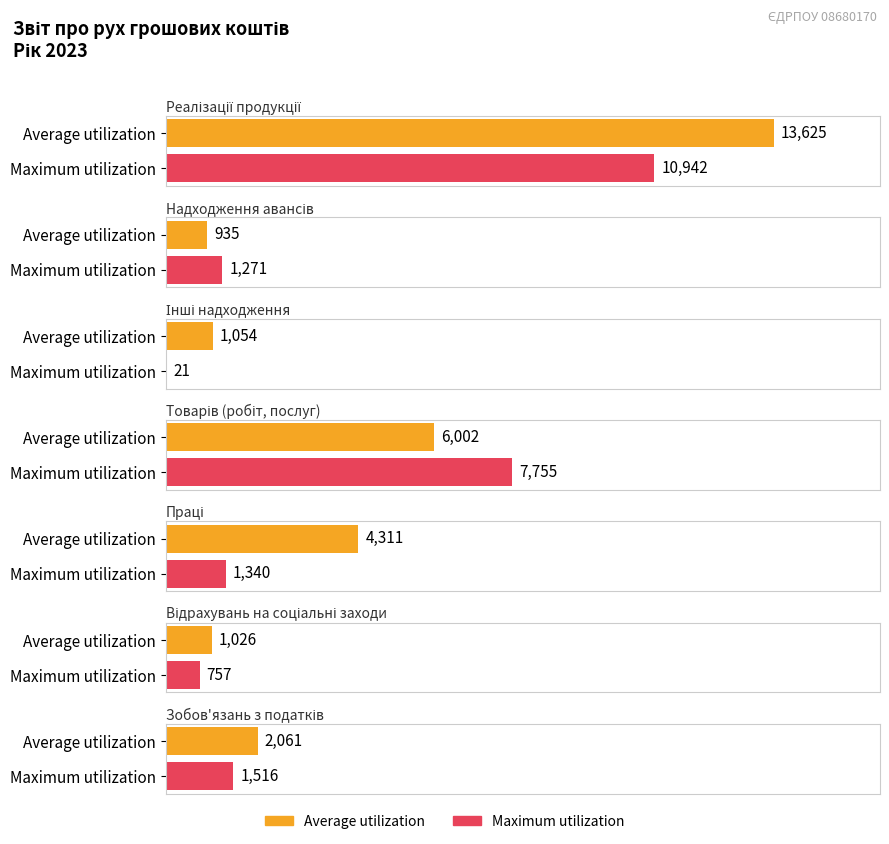

Rank the categories by Maximum utilization value from highest to lowest.

Реалізації продукції, Товарів (робіт, послуг), Зобов'язань з податків, Праці, Надходження авансів, Відрахувань на соціальні заходи, Інші надходження